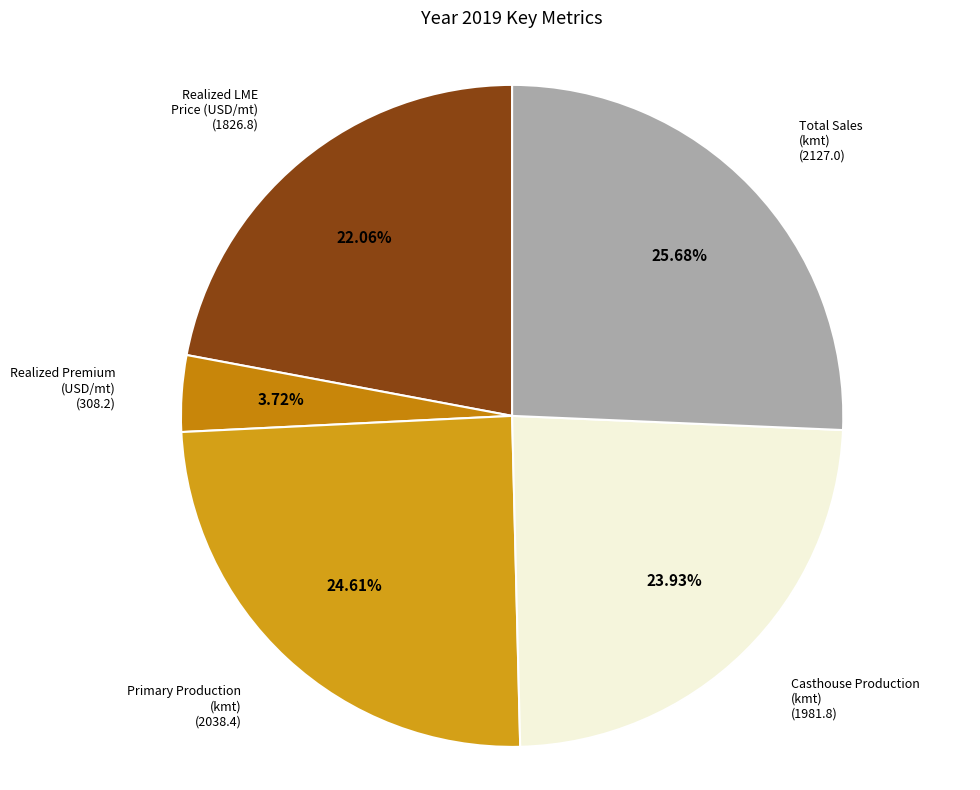

Is there a majority slice in this chart?

No